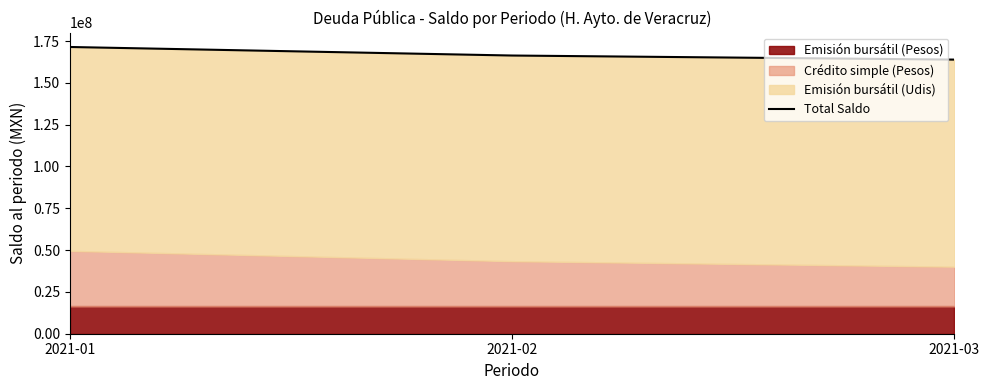

Where is the data nearest to the value 167663879?

2021-02